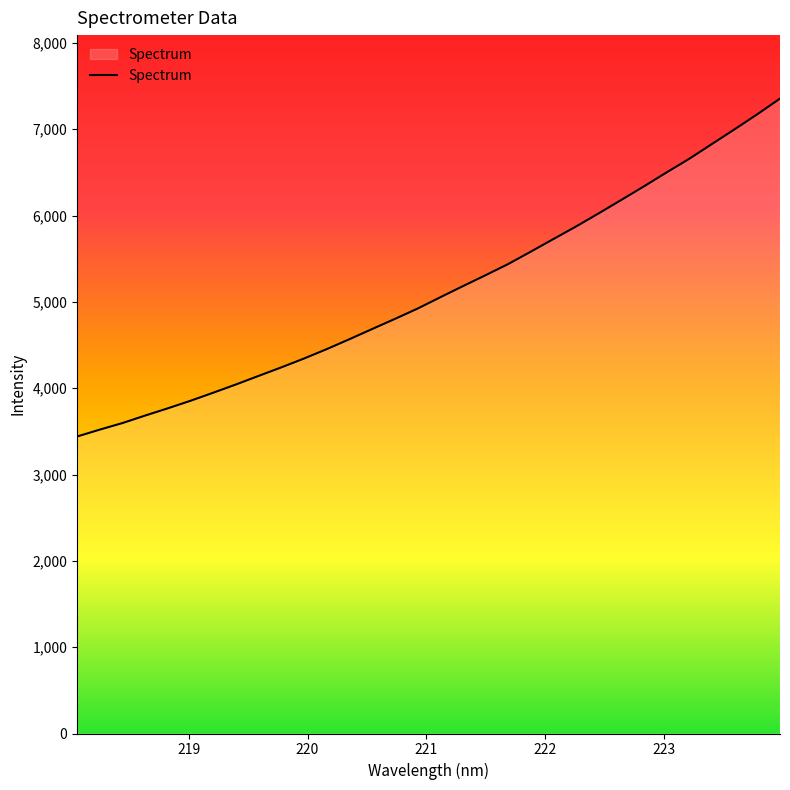

What is the difference between the maximum and minimum values?

3914.1